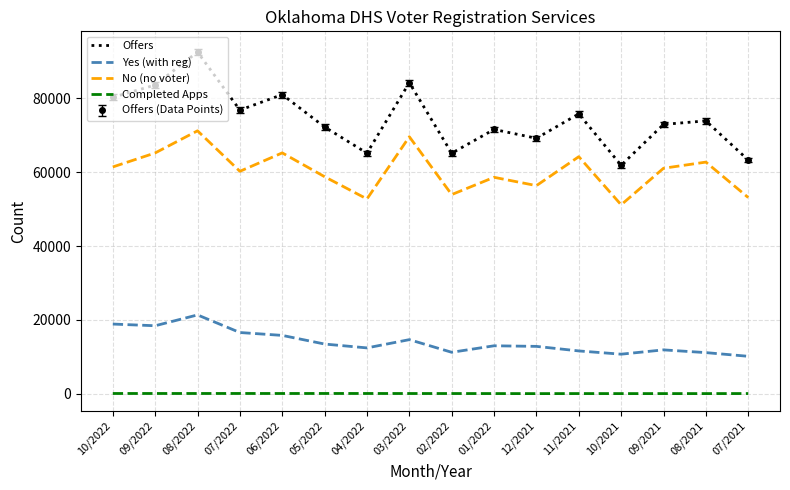

Does the chart have visible grid lines?

Yes